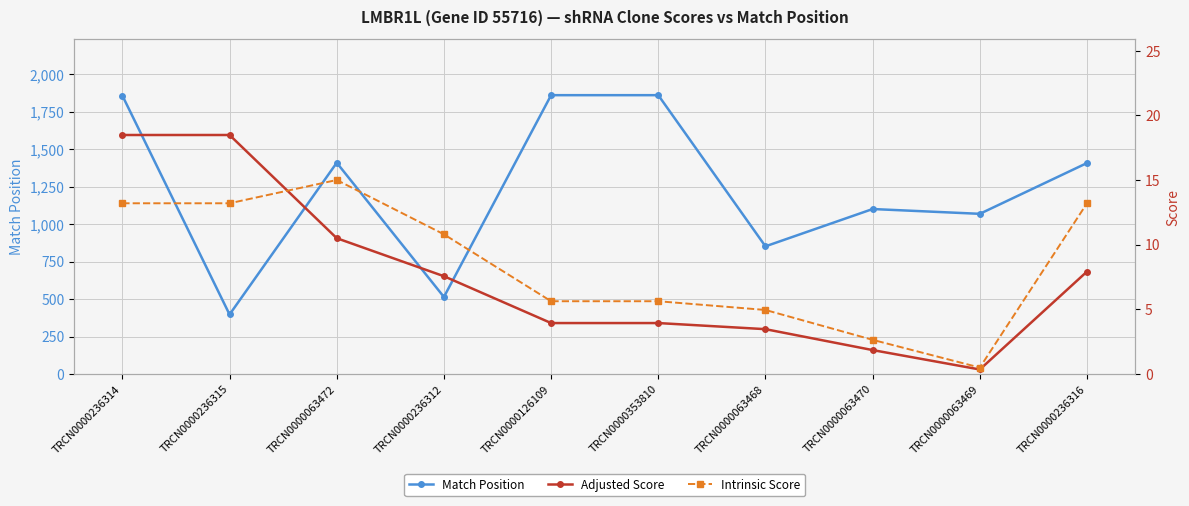

List the series in order of their peak value, highest first.

Match Position, Adjusted Score, Intrinsic Score